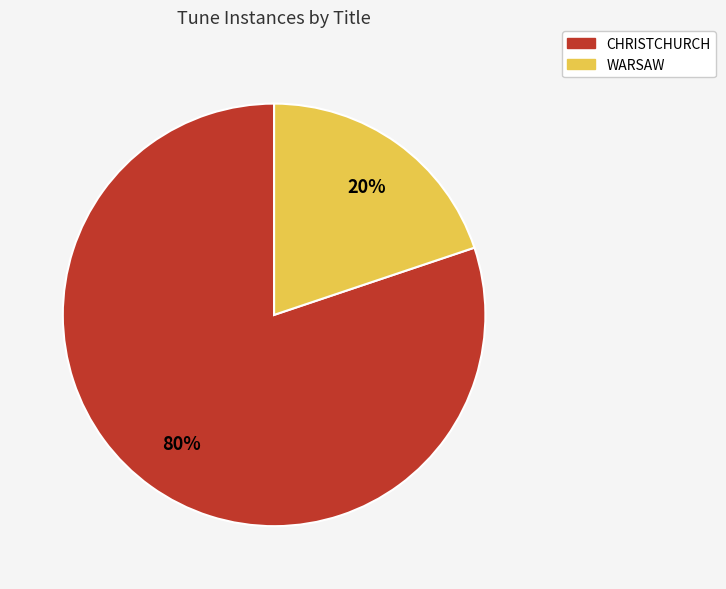

Is it true that WARSAW is 7% of the pie?

False